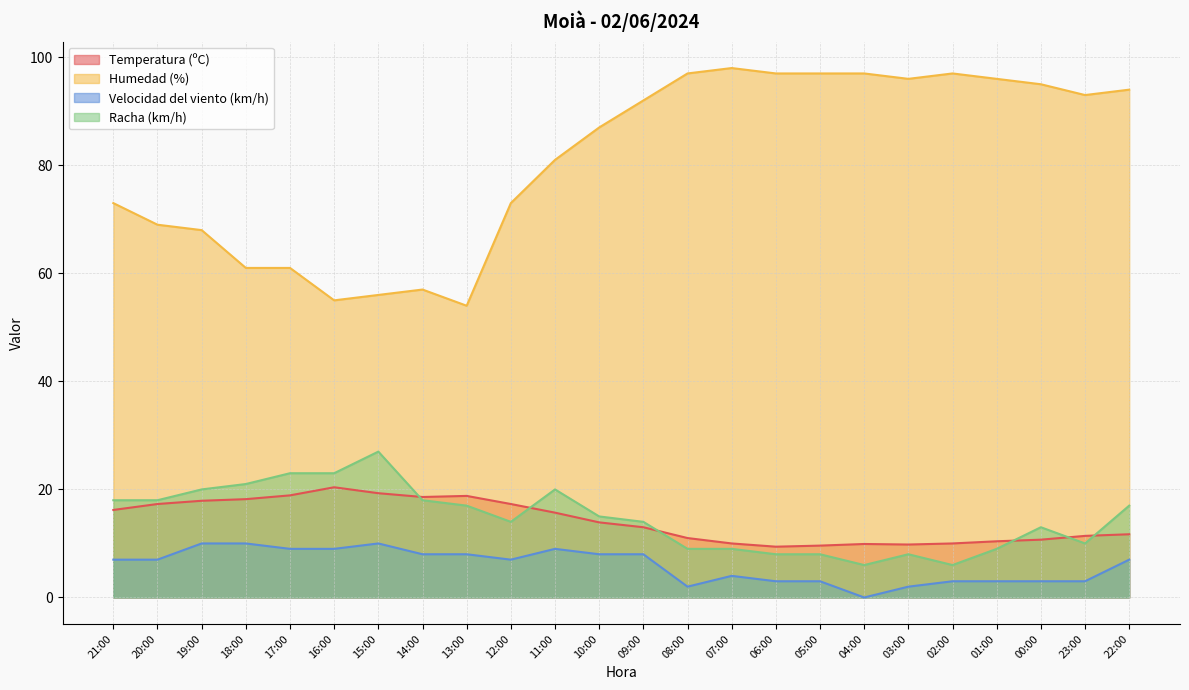

At which label is Racha (km/h) closest to 16?

13:00